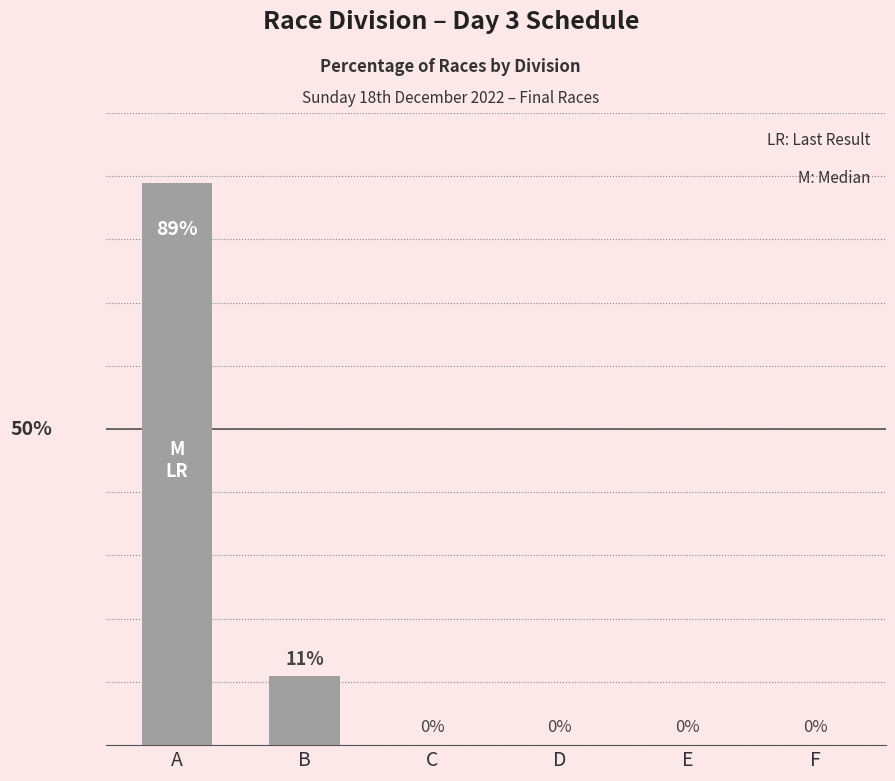

Which has a higher value, A or F?

A